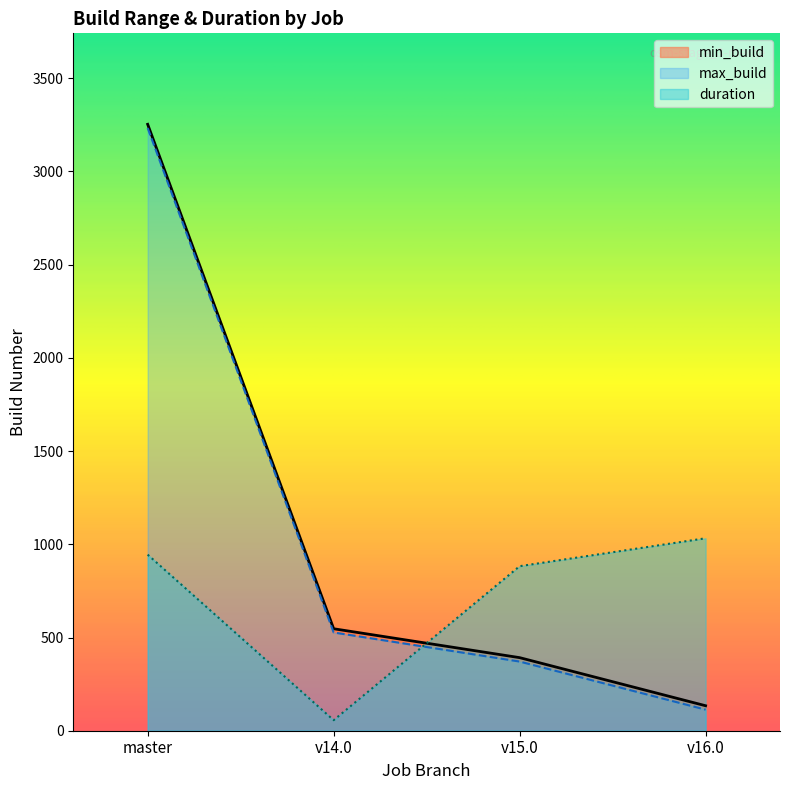

Does the chart display data point markers on the line(s)?

No